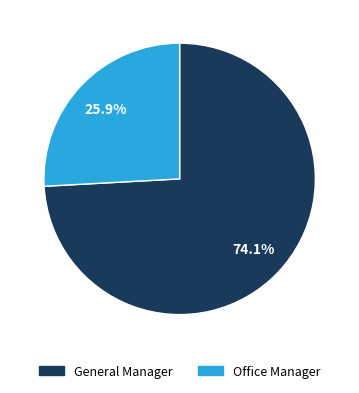

Which slice is the smallest?

Office Manager